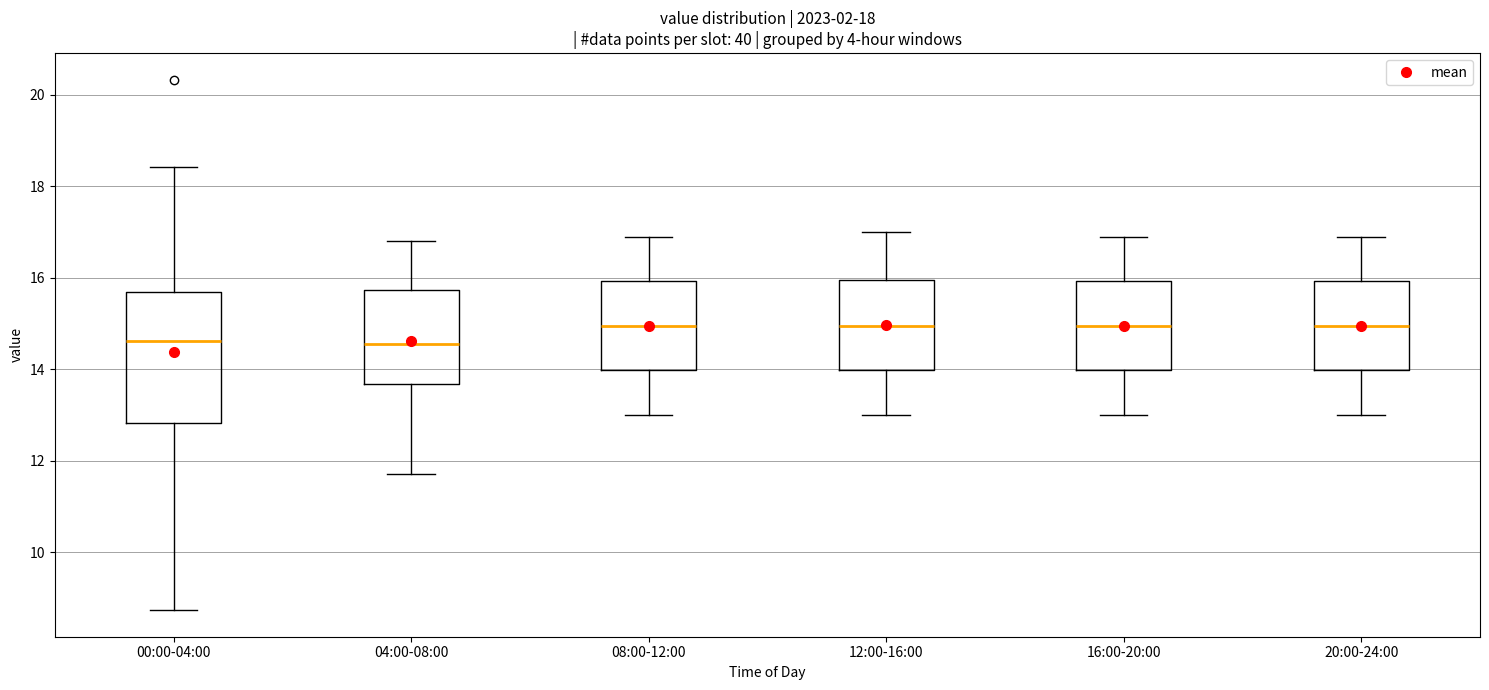

Reading left to right, read every box against the y-axis: the position of its median line, the range the box covers, and the ends of its whiskers. The values are not printed on the chart, so give them approximately, as read against the axis.

00:00-04:00: median 14.6, box 12.8 to 15.6, whiskers 8.8 to 18.4
04:00-08:00: median 14.6, box 13.6 to 15.8, whiskers 11.8 to 16.8
08:00-12:00: median 15.0, box 14.0 to 16.0, whiskers 13.0 to 17.0
12:00-16:00: median 15.0, box 14.0 to 16.0, whiskers 13.0 to 17.0
16:00-20:00: median 15.0, box 14.0 to 16.0, whiskers 13.0 to 17.0
20:00-24:00: median 15.0, box 14.0 to 16.0, whiskers 13.0 to 17.0